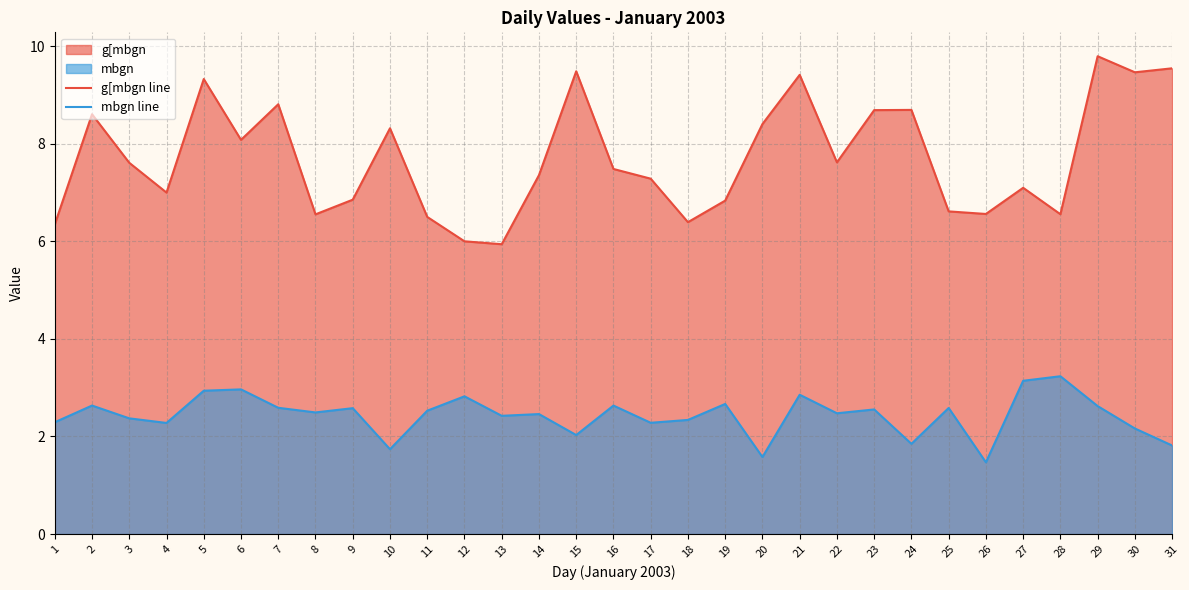

Rank the series at 16 from highest to lowest value.

g[mbgn line, mbgn line